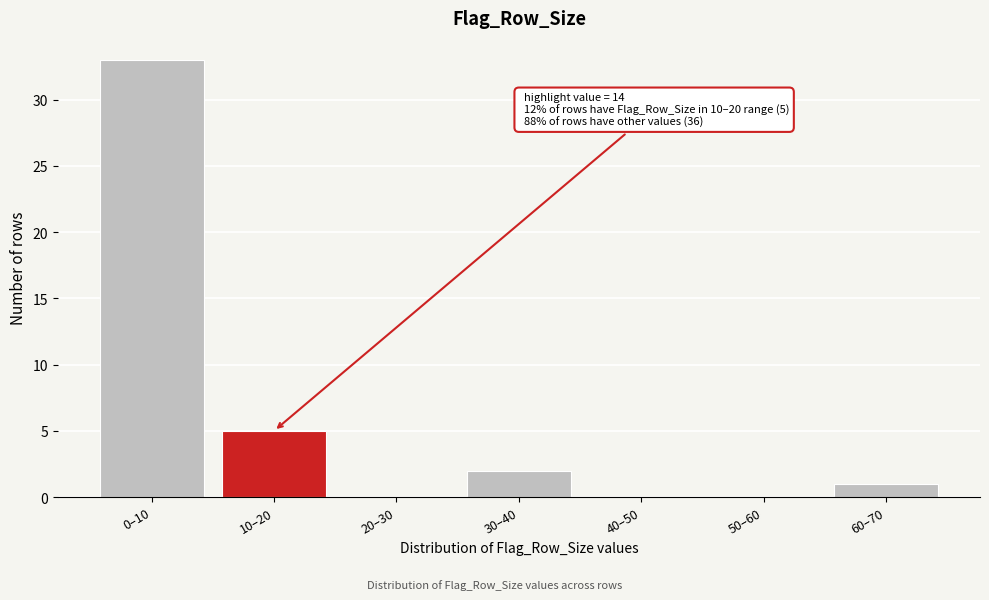

Reading left to right, transcribe all the data shown in this chart.

0–10=33	10–20=5	20–30=0	30–40=2	40–50=0	50–60=0	60–70=1